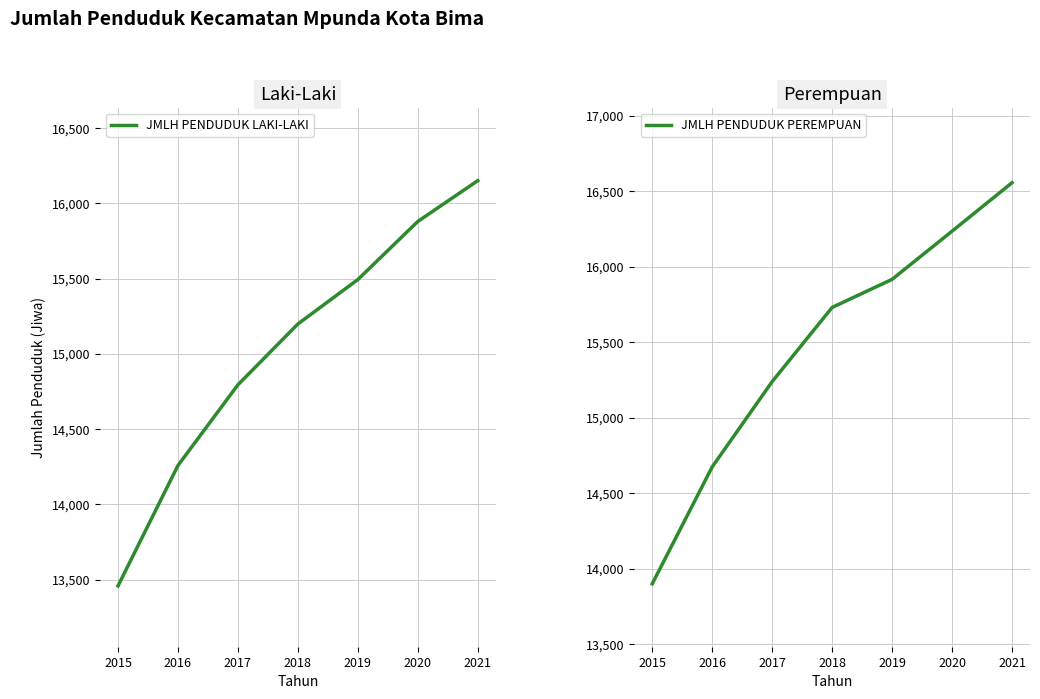

How many values in the JMLH PENDUDUK PEREMPUAN series are below 15730?

3